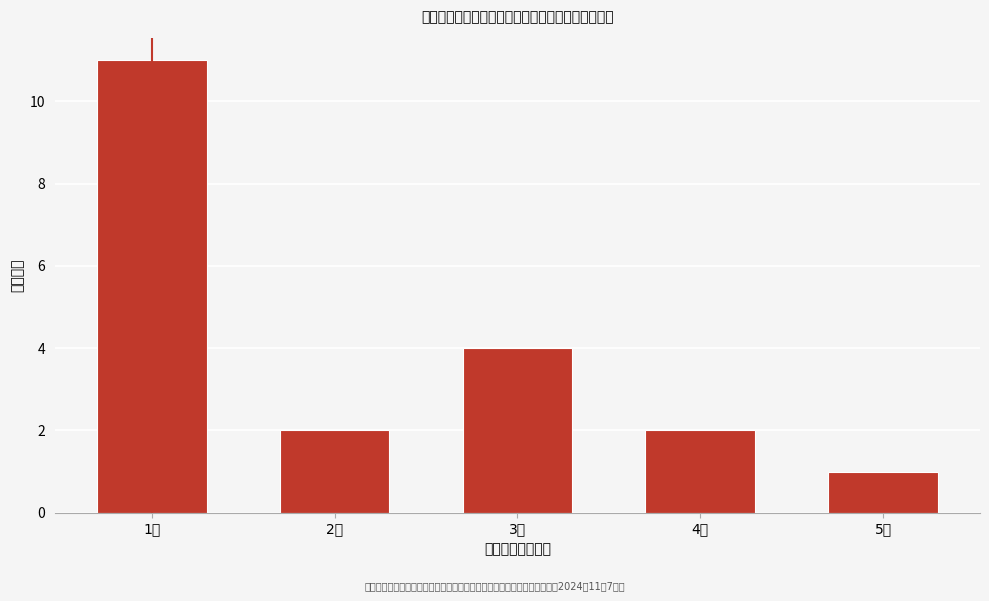

Reading right to left, what are all the values shown in this chart?

1	2	4	2	11